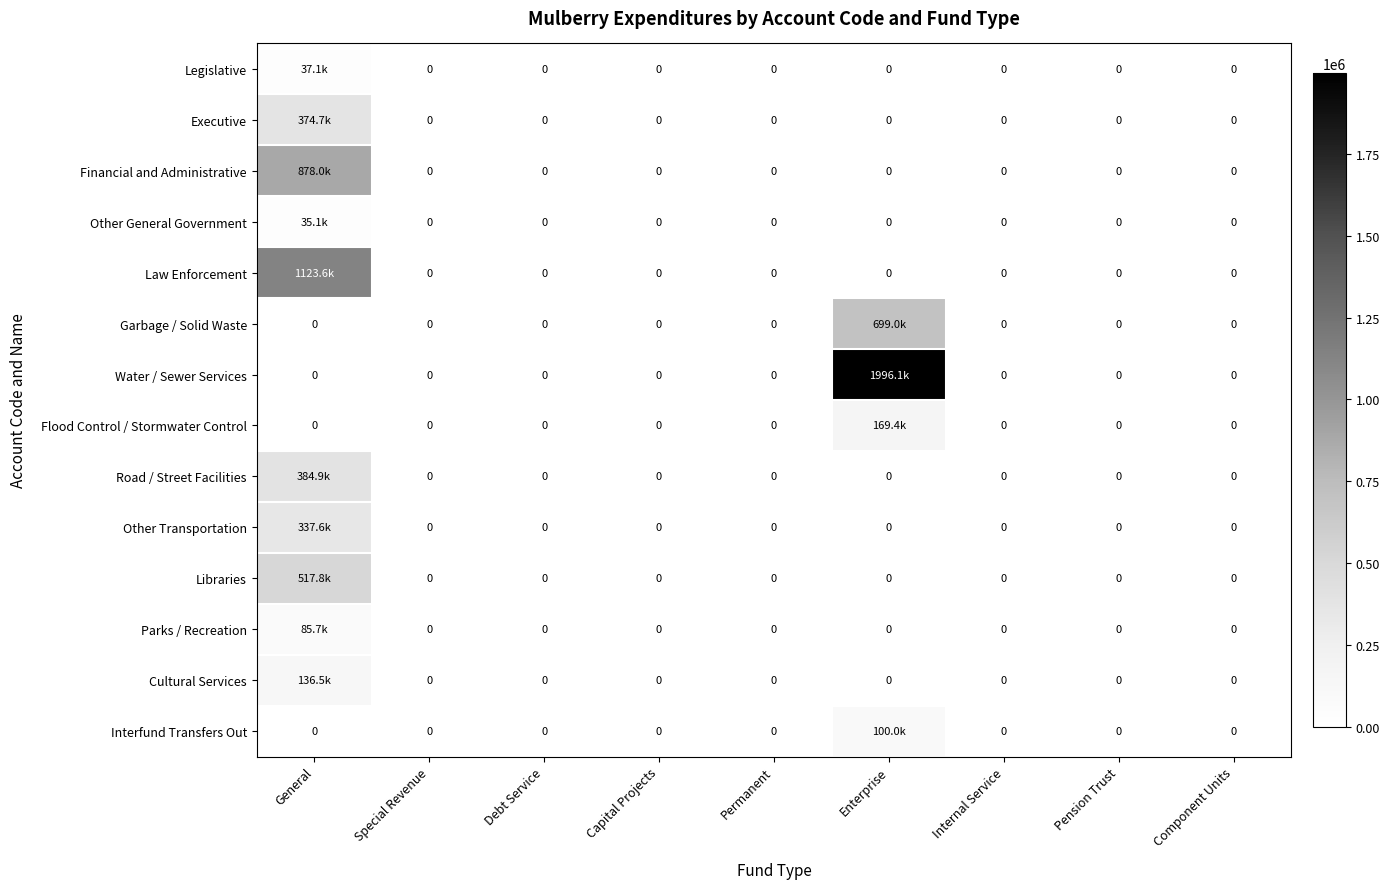

How many data points does each series have?

9